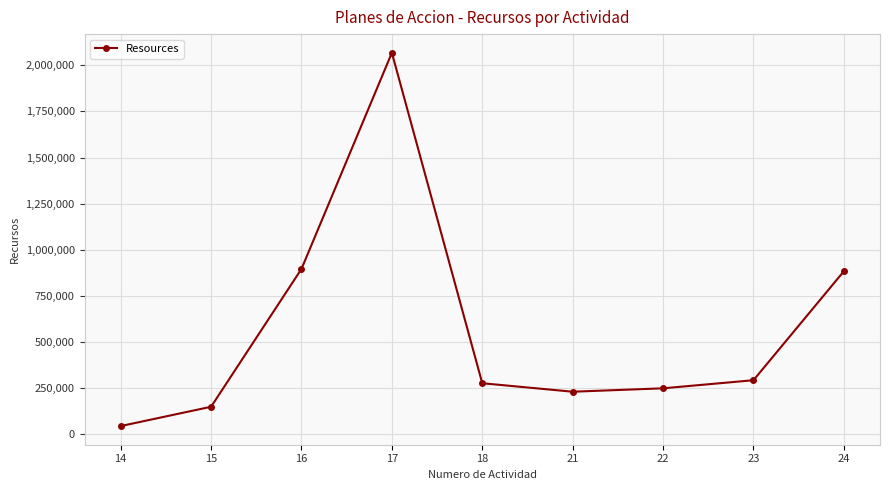

What is the value of the 5th point from the left?

277501.1